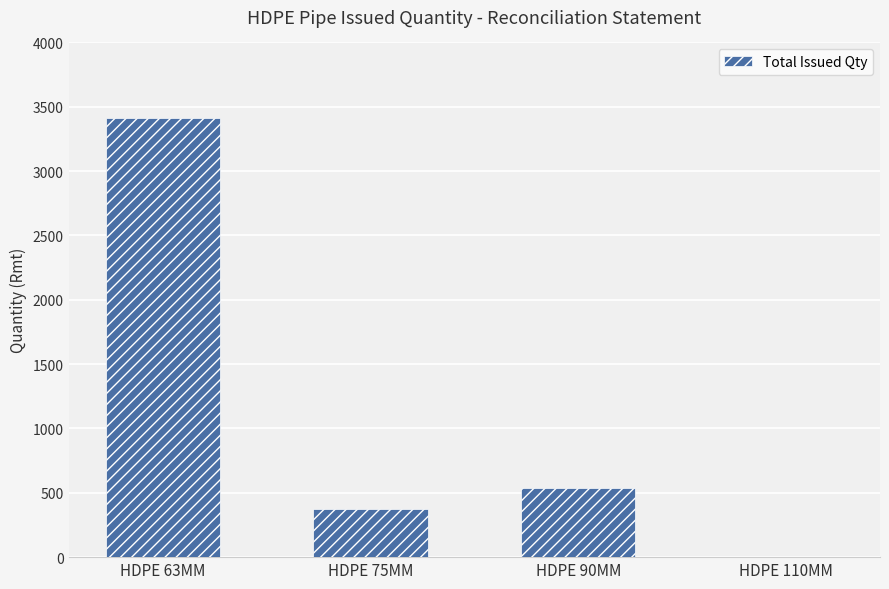

What is the average value?

1082